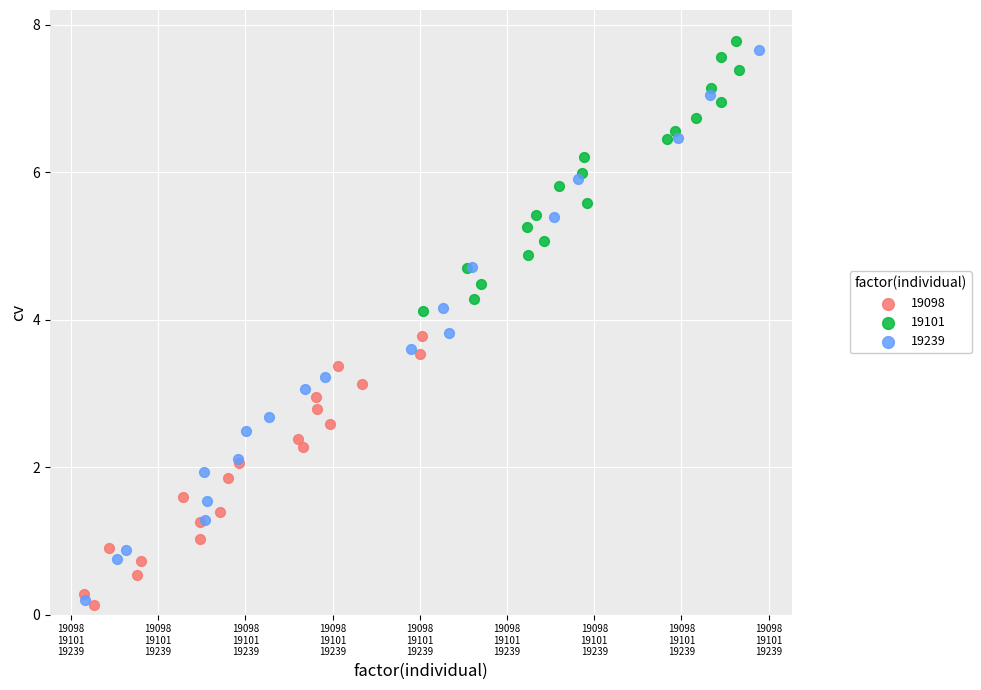

What are all the series names shown in the legend?

19098, 19101, 19239